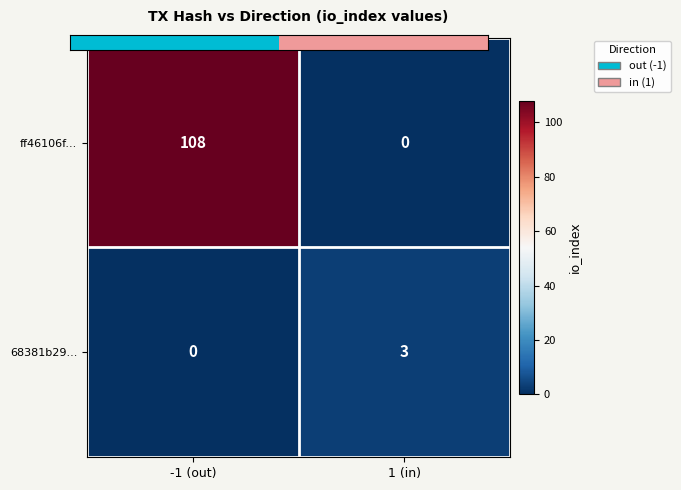

What is the average value of the ff46106f... series?

54